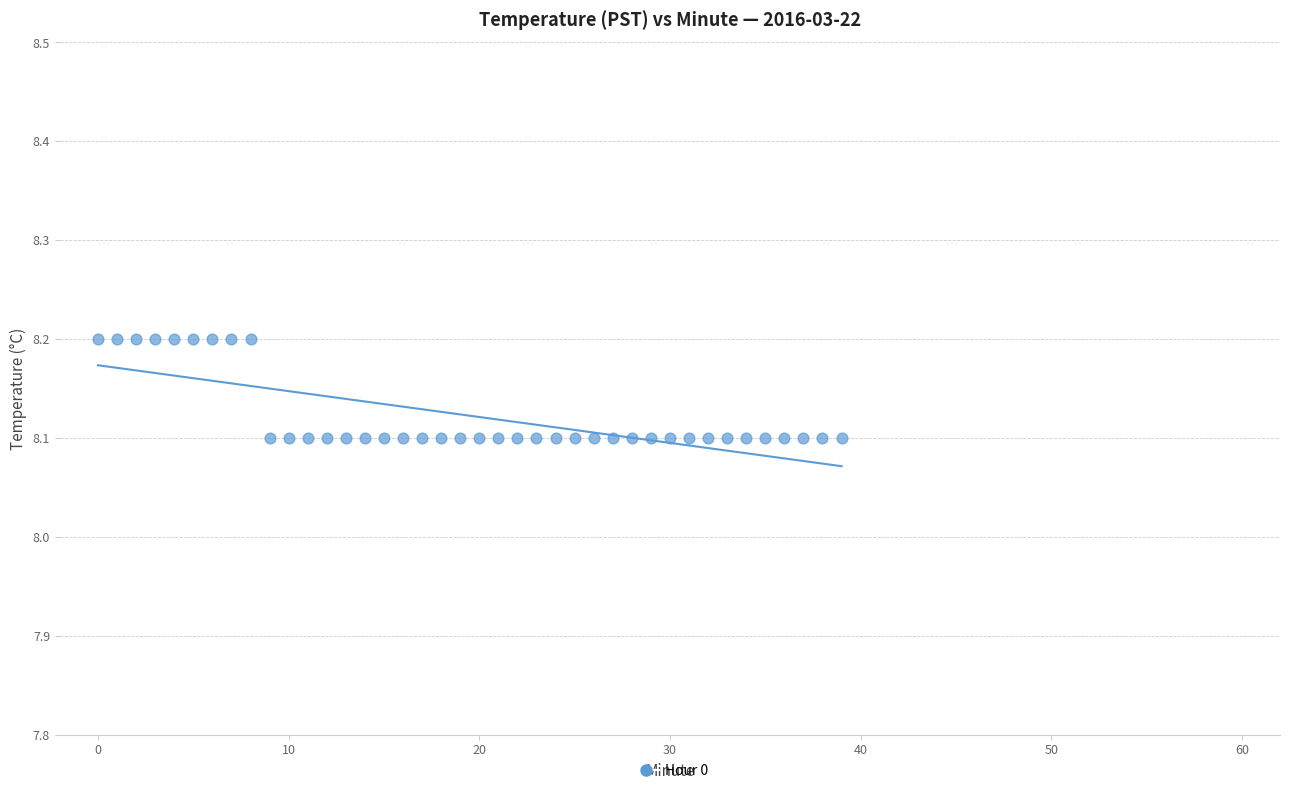

How many points are shown in the scatter plot?

40